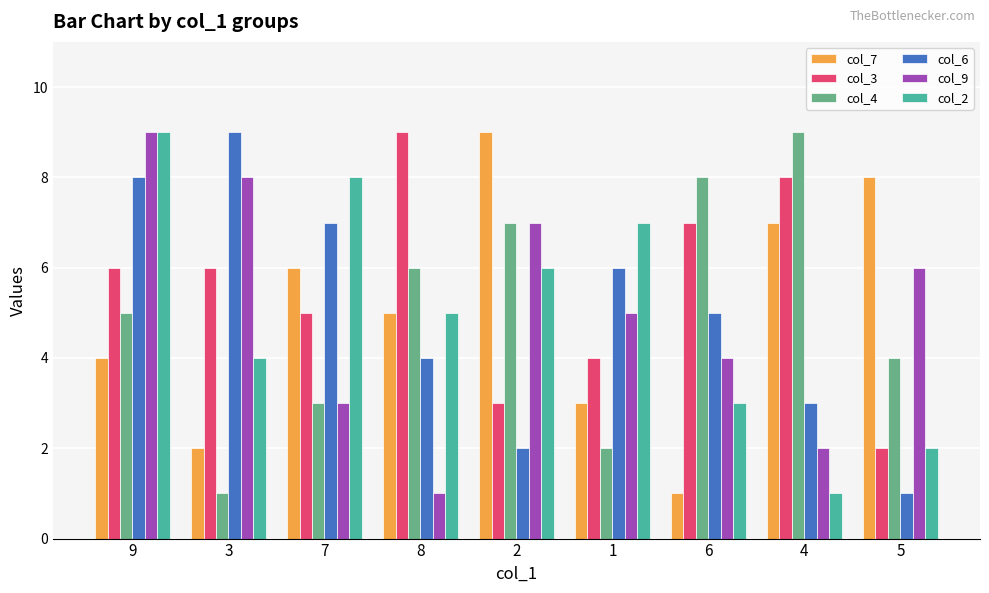

What is the total value across all series at 7?

32